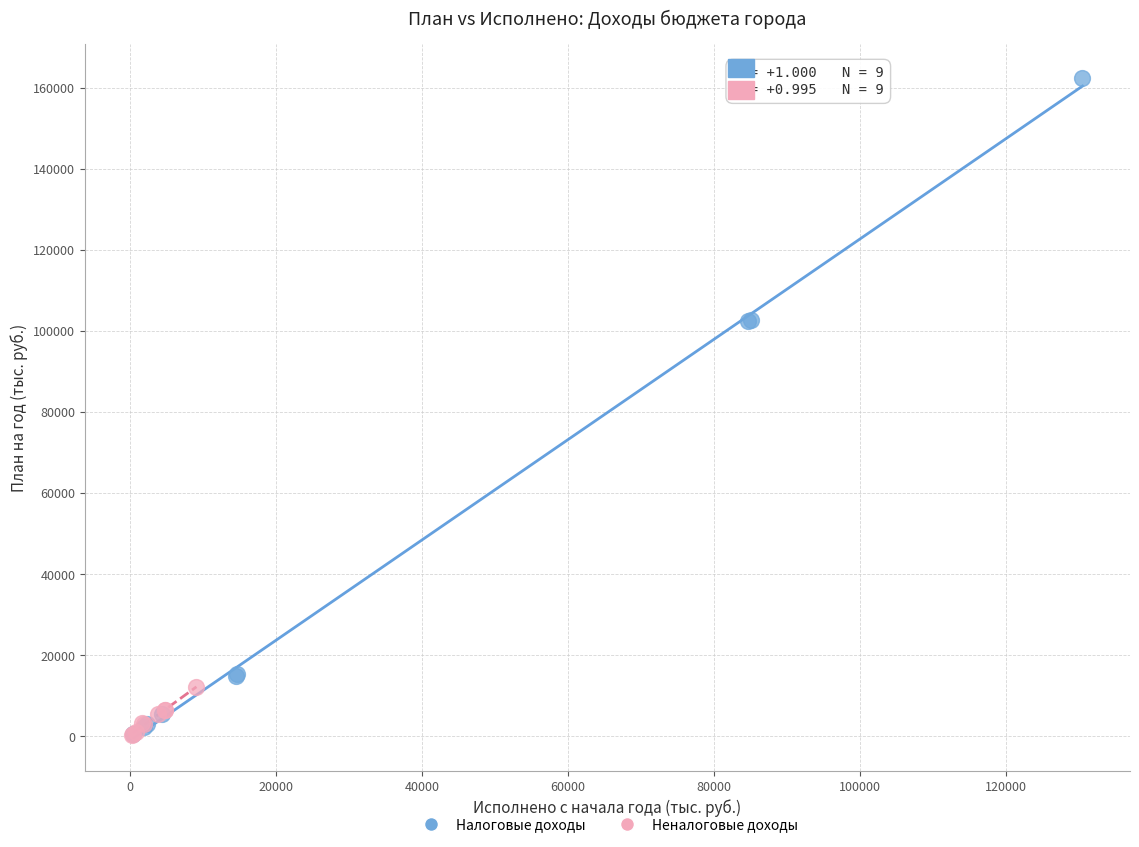

Which series has the largest Y range (max minus min)?

Налоговые доходы